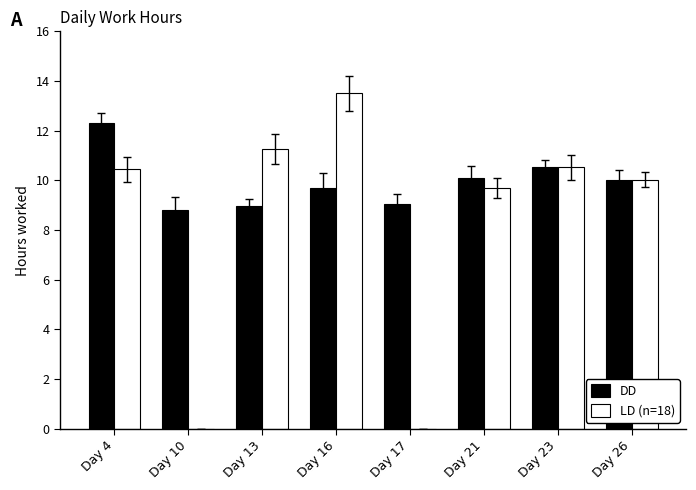

What are all the series names shown in the legend?

DD, LD (n=18)